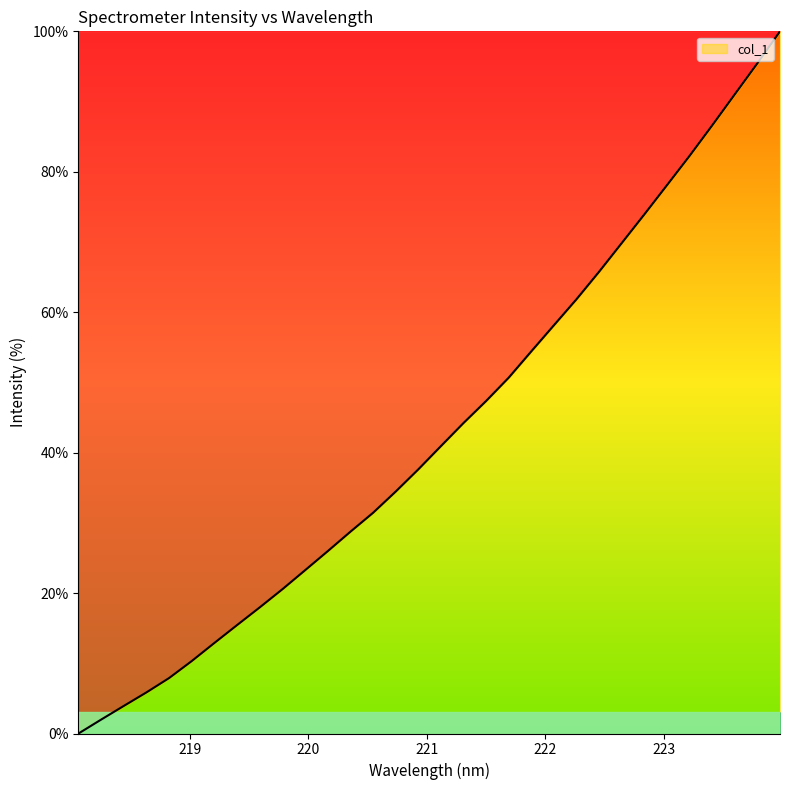

What is the difference between the maximum and minimum values?

100.0